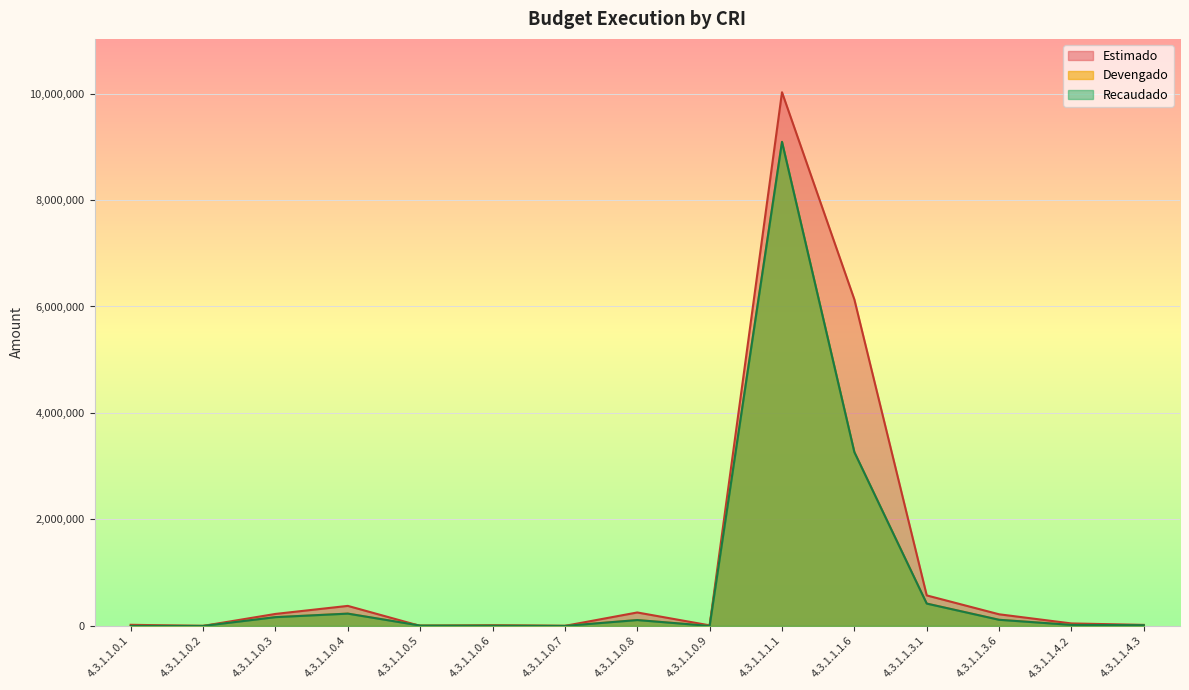

What is the greatest value displayed?

10023679.1